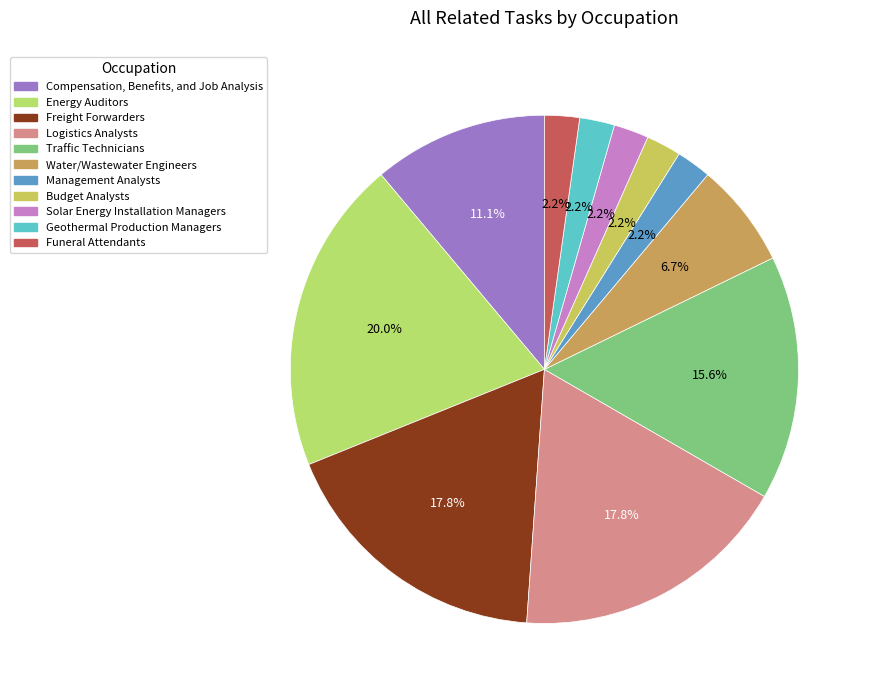

Is there a majority slice in this chart?

No